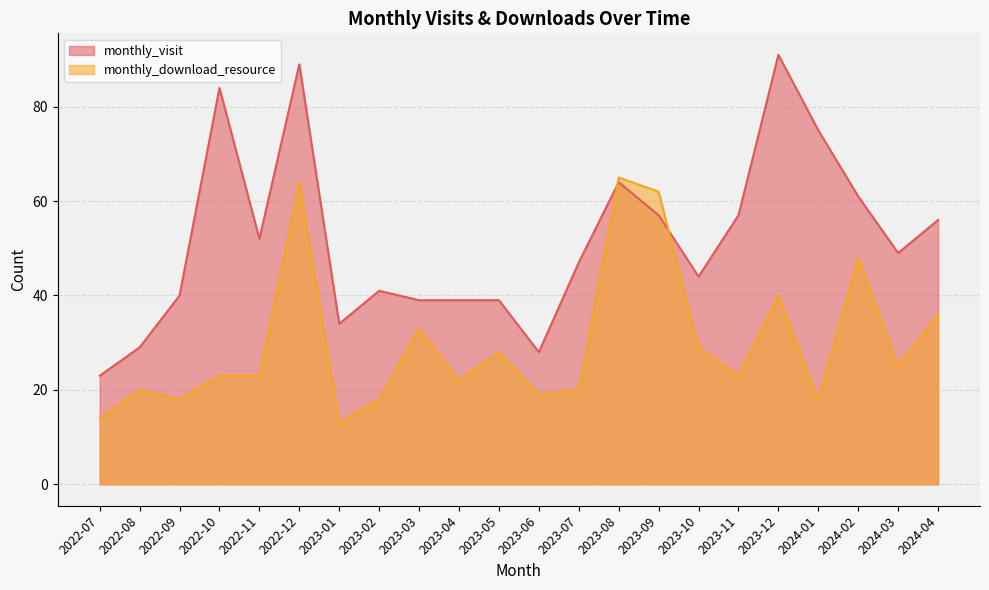

At which label does monthly_download_resource first exceed 23?

2022-12